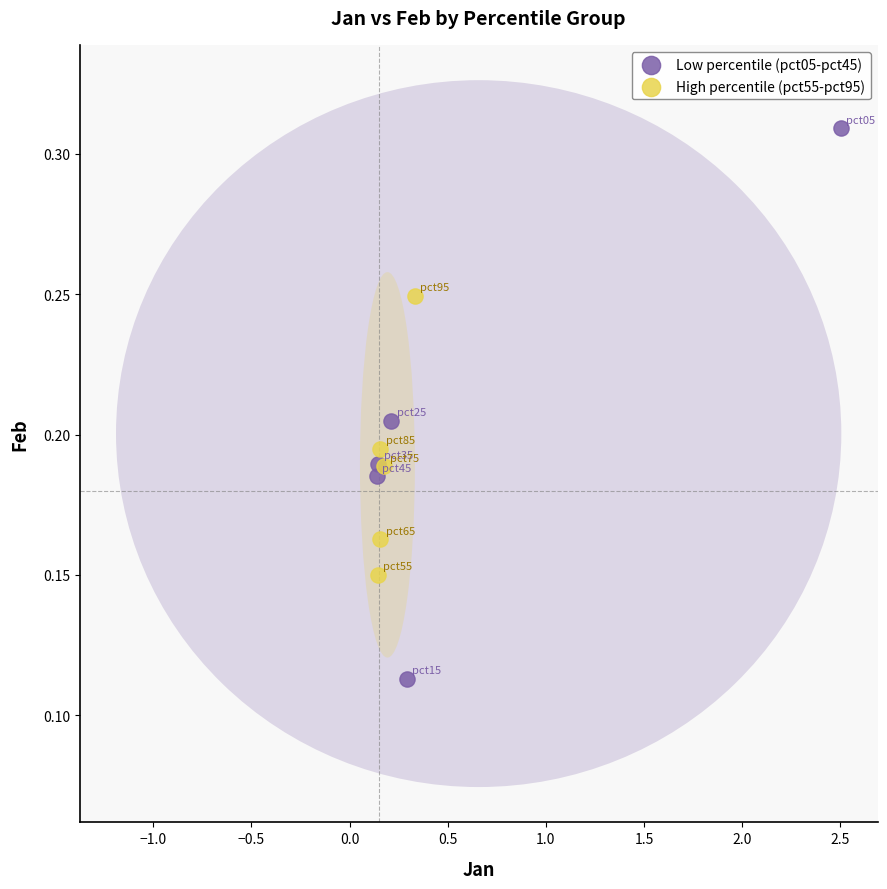

Which series reaches the maximum Y coordinate?

Low percentile (pct05-pct45)